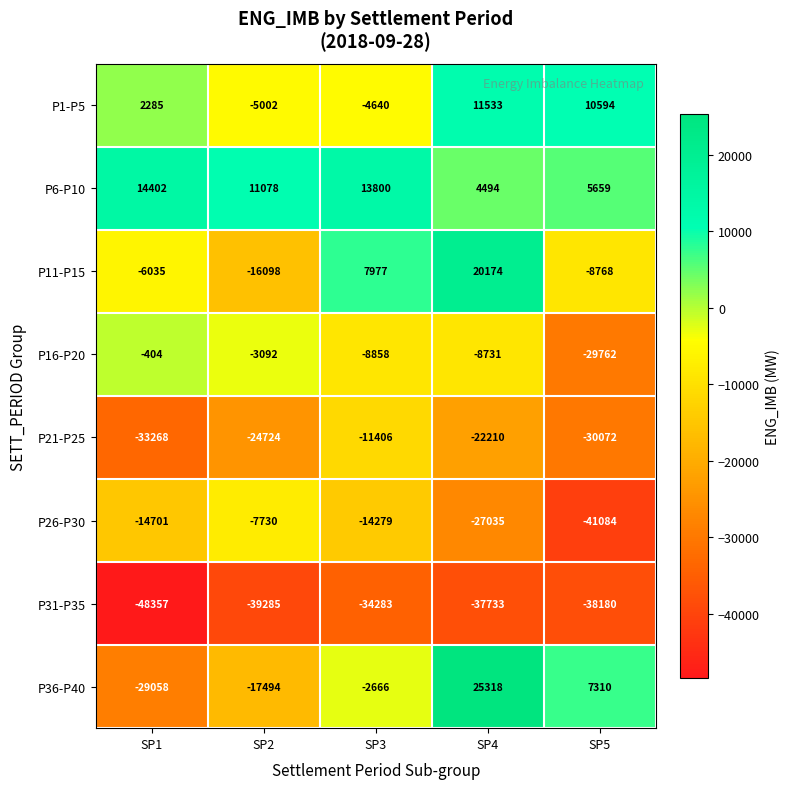

Which label corresponds to the largest value in the chart?

SP4